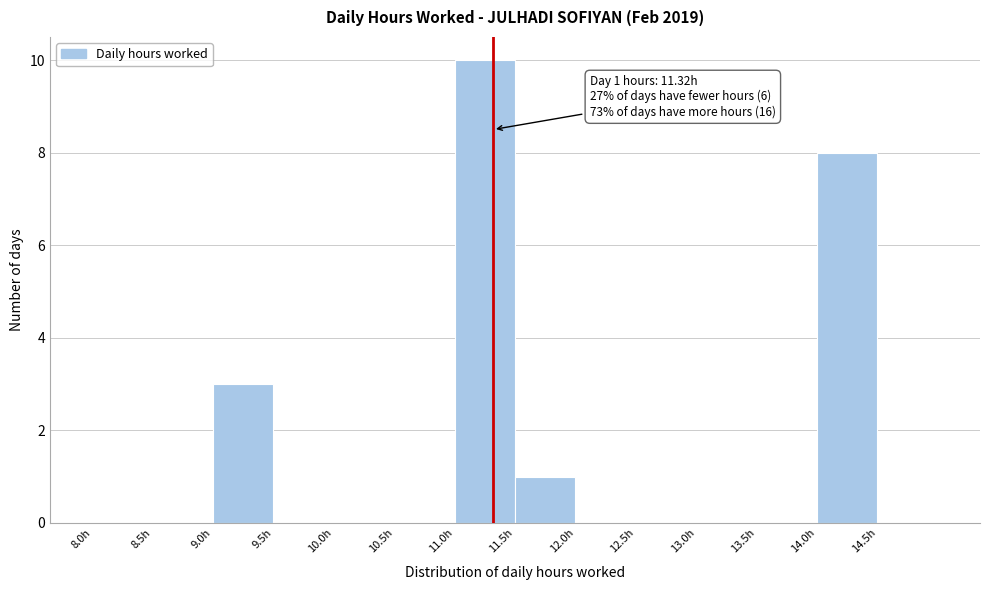

Over which range of the x-axis is the bar tallest?

11.0 to 11.5